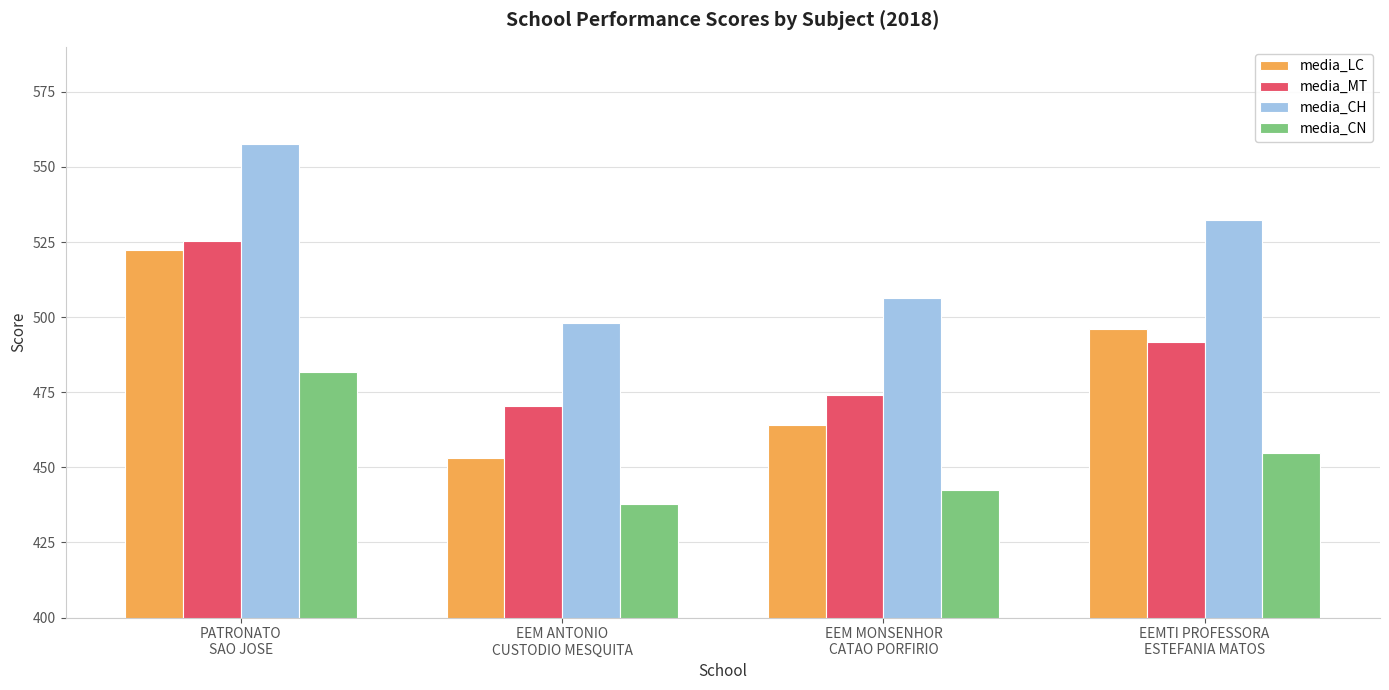

Which series has the largest range (max minus min)?

media_LC